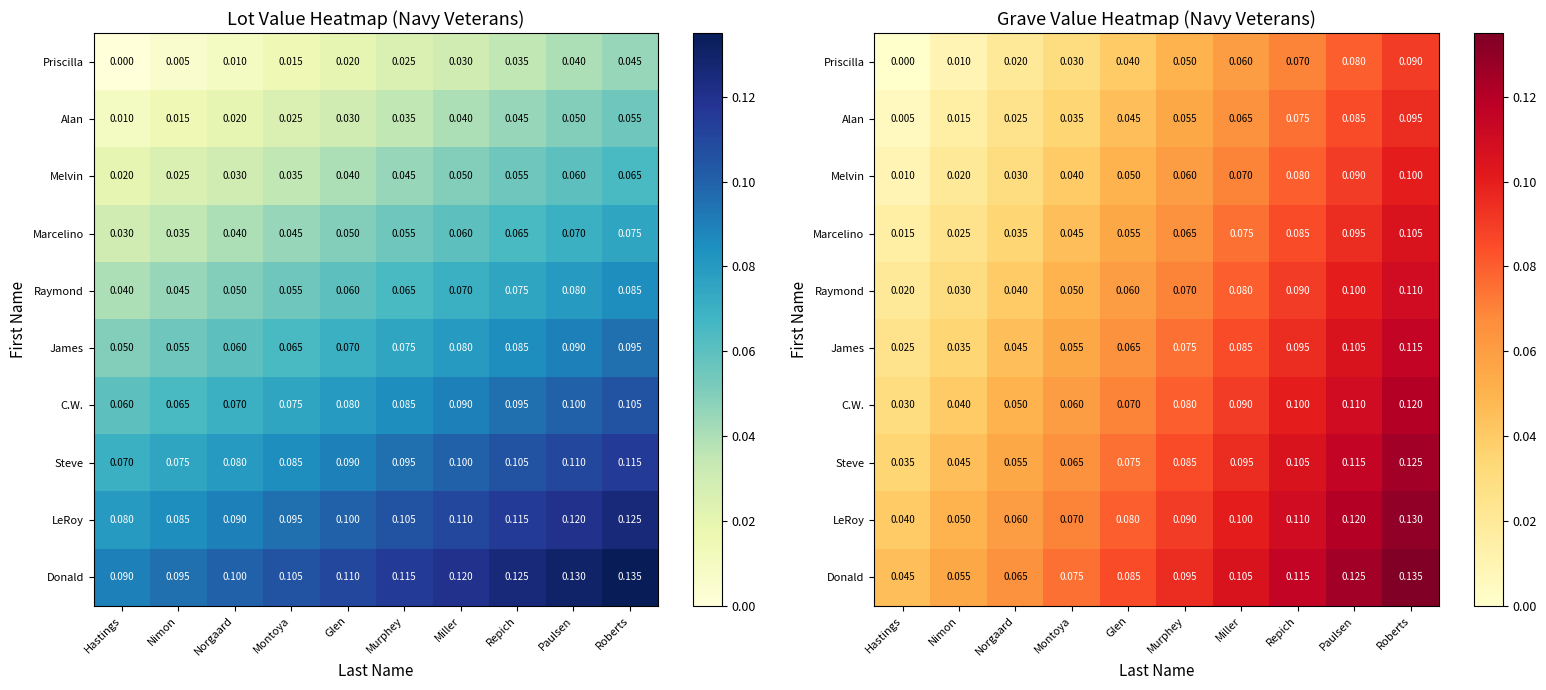

At how many categories does at least one series exceed 0?

10